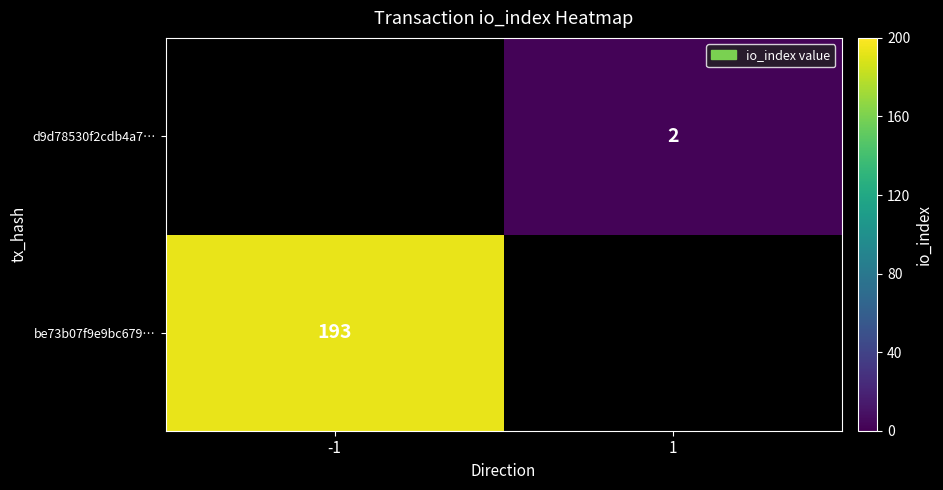

At how many categories does at least one series exceed 121?

1